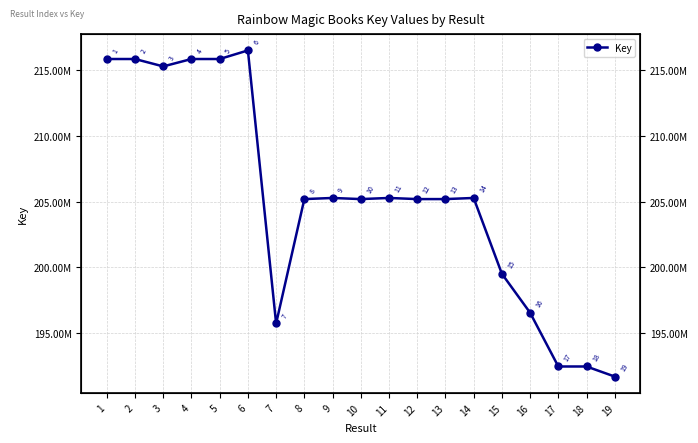

At which category does the data reach its first local valley?

3